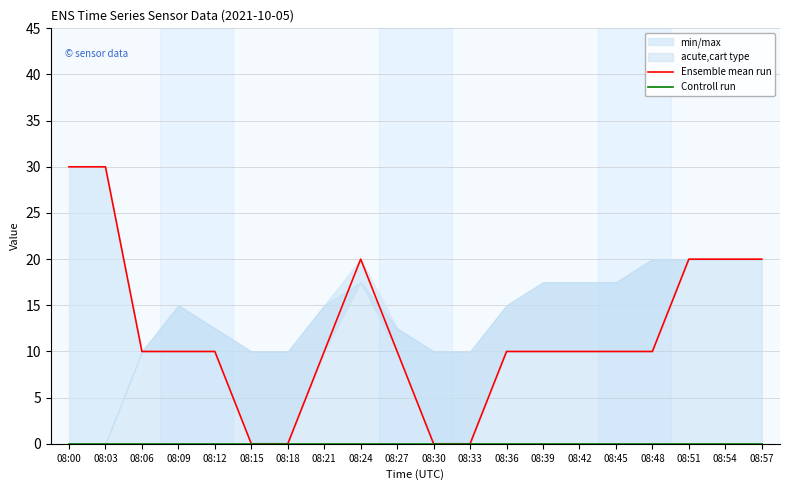

At which label does Controll run reach its minimum?

08:00